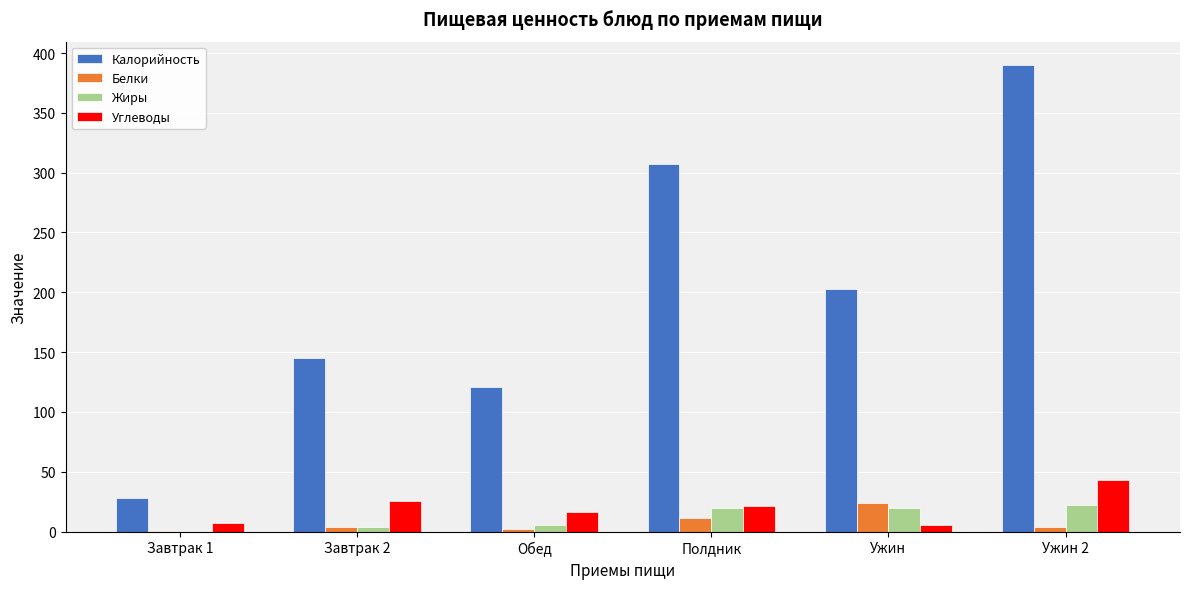

True or false: Углеводы has a value of 5.7 at Ужин.

True